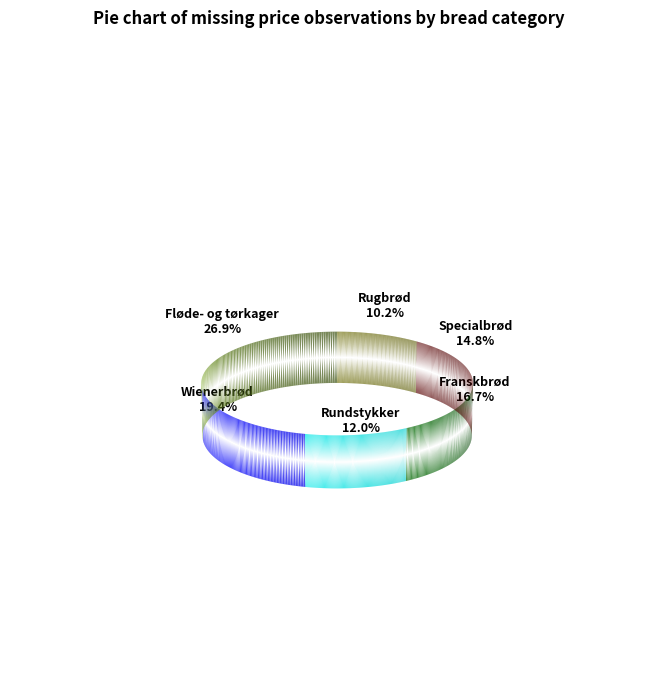

Count the number of slices in the pie.

6